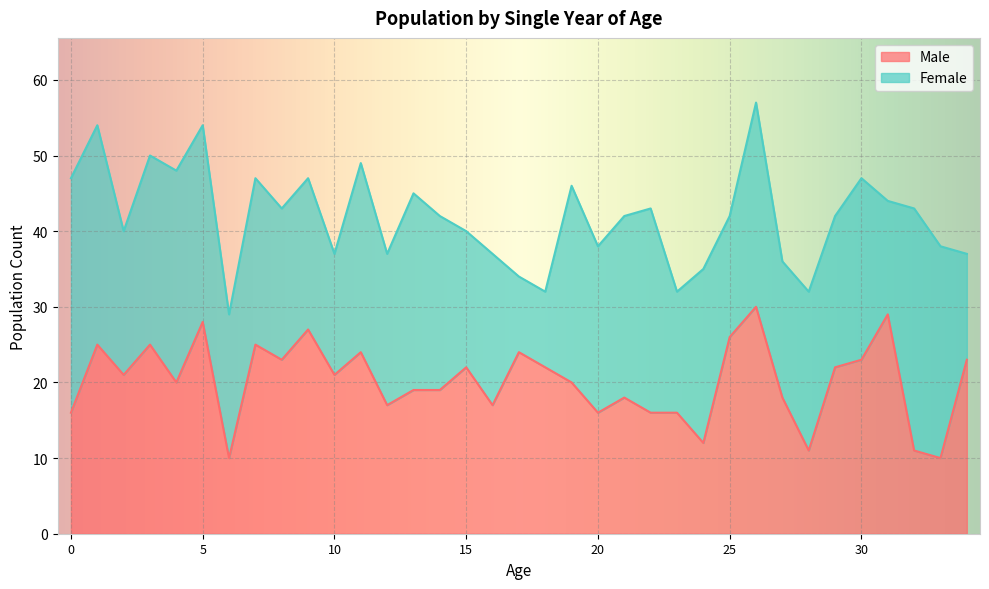

Reading left to right, list all the values displayed in this chart.

16	25	21	25	20	28	10	25	23	27	21	24	17	19	19	22	17	24	22	20	16	18	16	16	12	26	30	18	11	22	23	29	11	10	23